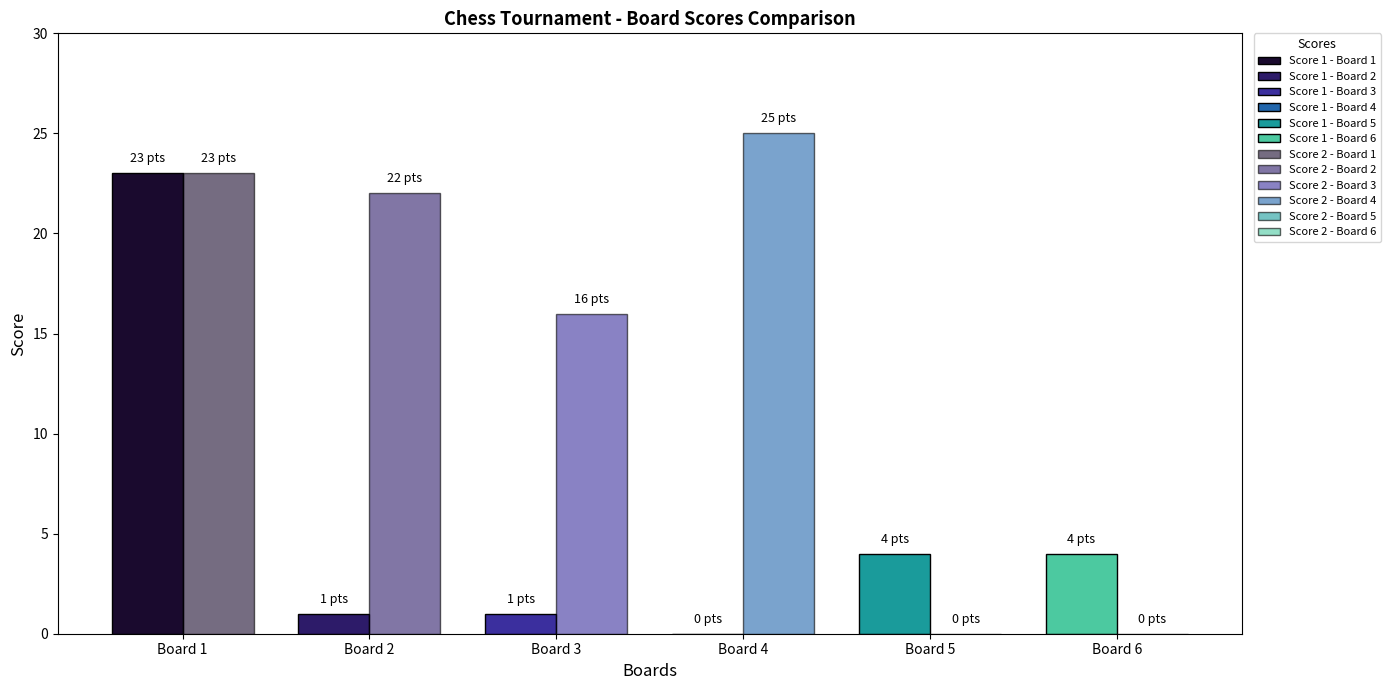

At which label is Score 1 closest to 11?

Board 5